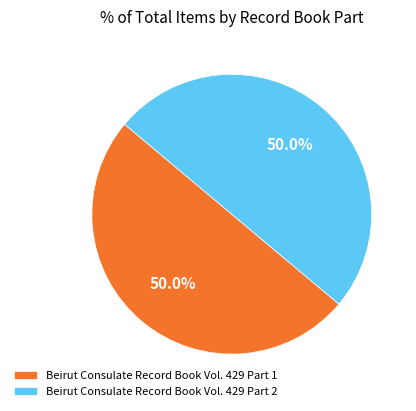

True or false: Beirut Consulate Record Book Vol. 429 Part 1 accounts for 50% of the total.

True